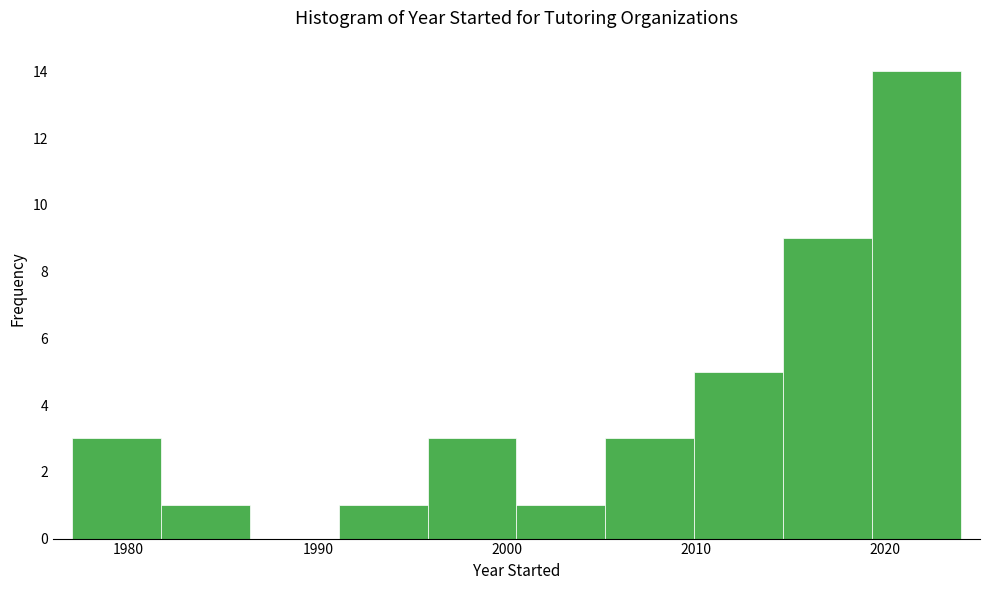

Reading left to right, list every bar in this chart as the range it spans on the x-axis followed by its height. Neither the bar edges nor the heights are printed on the chart, so give them approximately, as read against the axes.

1977.0 to 1981.7: 3
1981.7 to 1986.4: 1
1986.4 to 1991.1: 0
1991.1 to 1995.8: 1
1995.8 to 2000.5: 3
2000.5 to 2005.2: 1
2005.2 to 2009.9: 3
2009.9 to 2014.6: 5
2014.6 to 2019.3: 9
2019.3 to 2024.0: 14